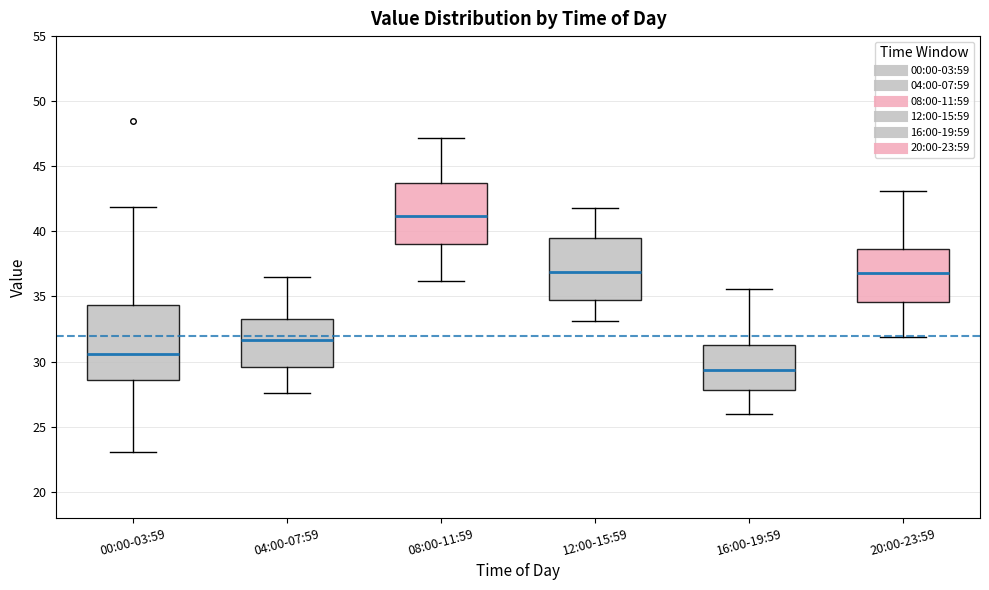

Which box is the tallest, from its lower edge to its upper edge?

00:00-03:59